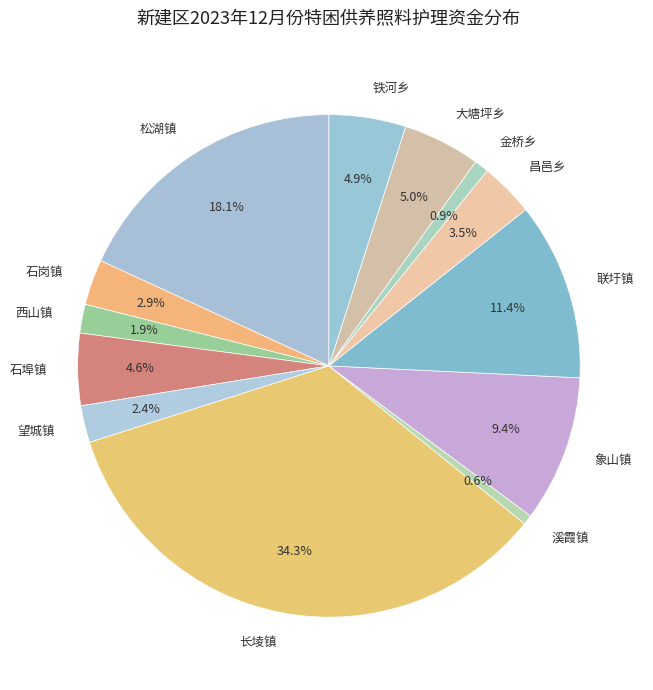

Does 石埠镇 represent more than half of the total?

No